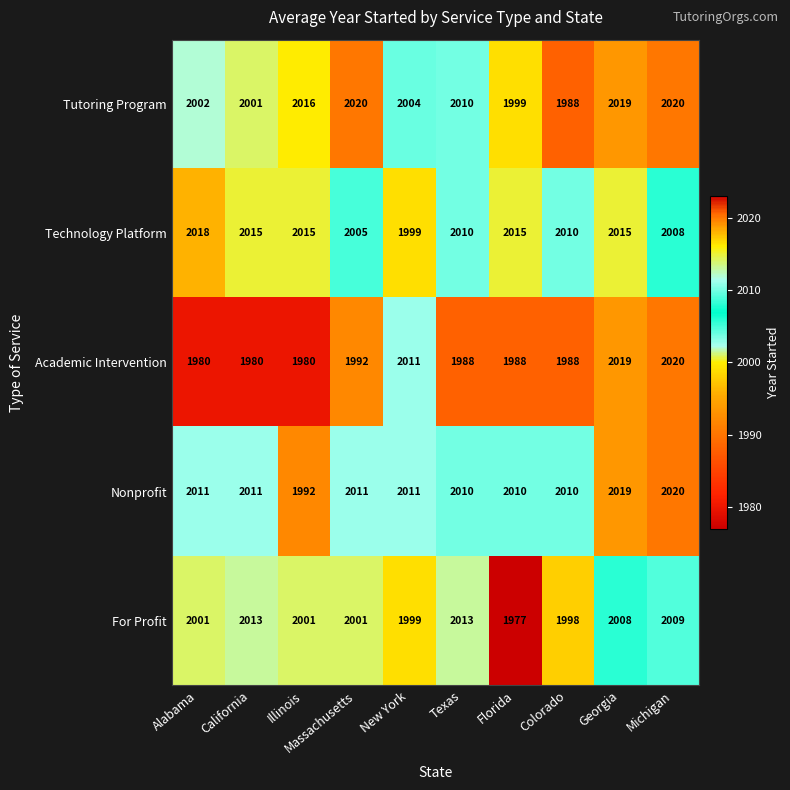

The value of For Profit at Florida is 1110. True or false?

False